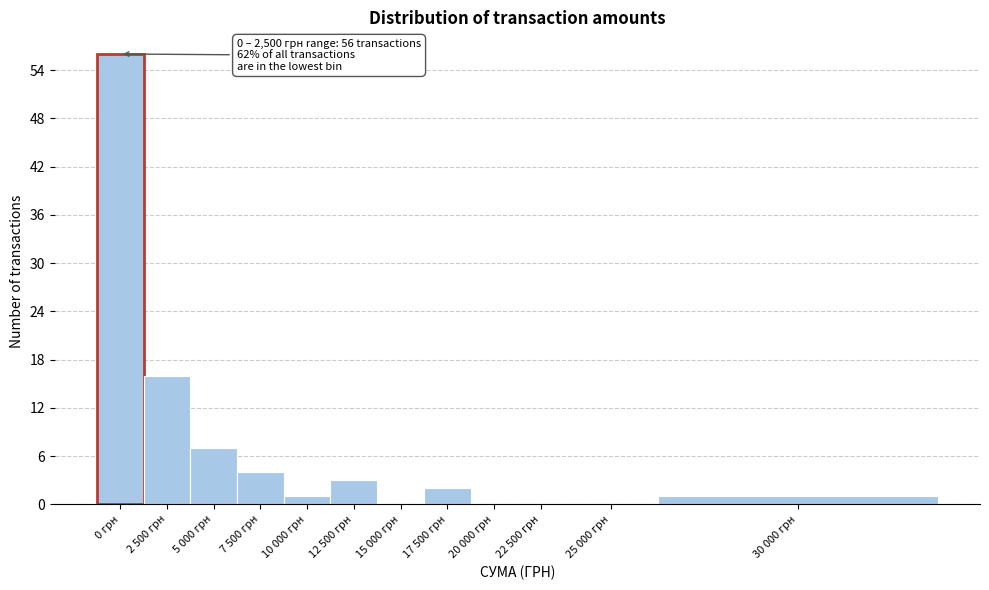

Reading left to right, list all the values displayed in this chart.

0 грн=56	2 500 грн=16	5 000 грн=7	7 500 грн=4	10 000 грн=1	12 500 грн=3	15 000 грн=0	17 500 грн=2	20 000 грн=0	22 500 грн=0	25 000 грн=0	30 000 грн=1